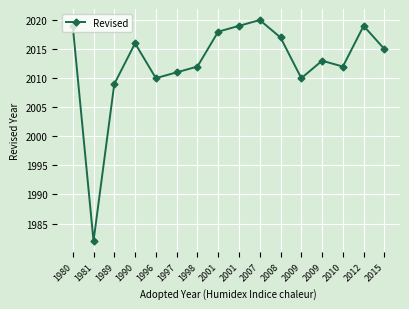

How many data points are less than 2015?

8